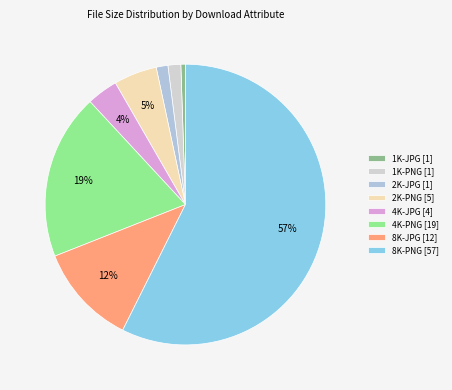

Between 4K-JPG and 1K-PNG, which is larger?

4K-JPG